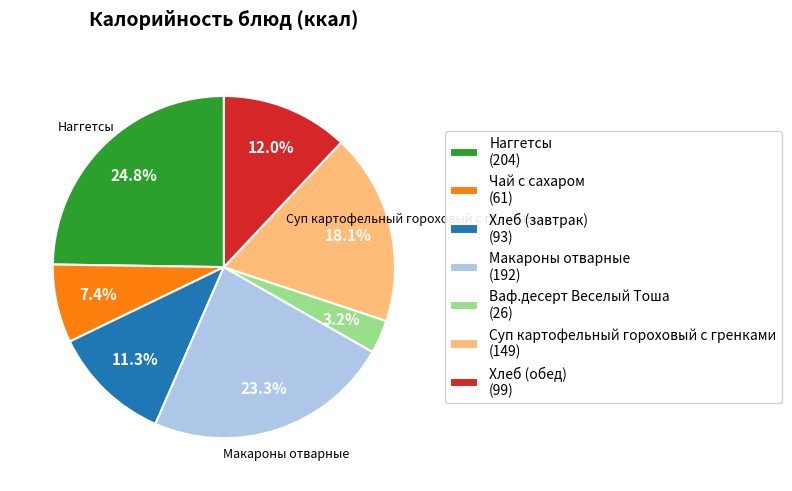

Is there any slice that represents more than half of the pie?

No